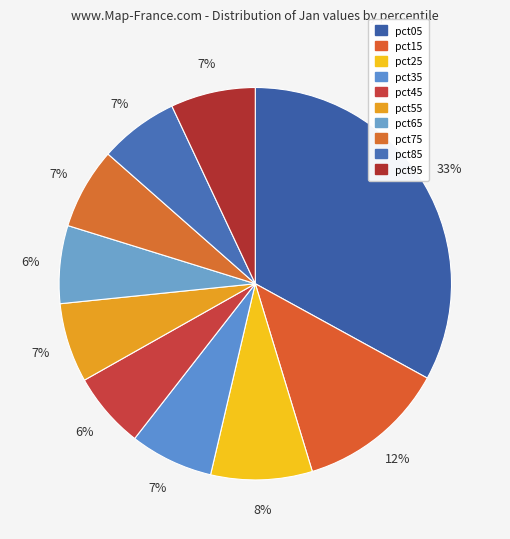

Rank the categories by value from highest to lowest.

pct05, pct15, pct25, pct95, pct35, pct75, pct55, pct85, pct65, pct45